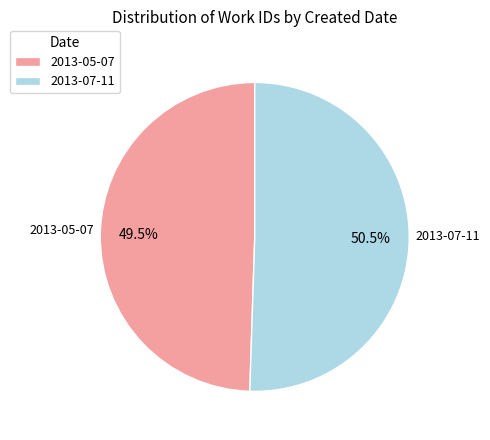

Which category has the smallest portion of the pie?

2013-05-07